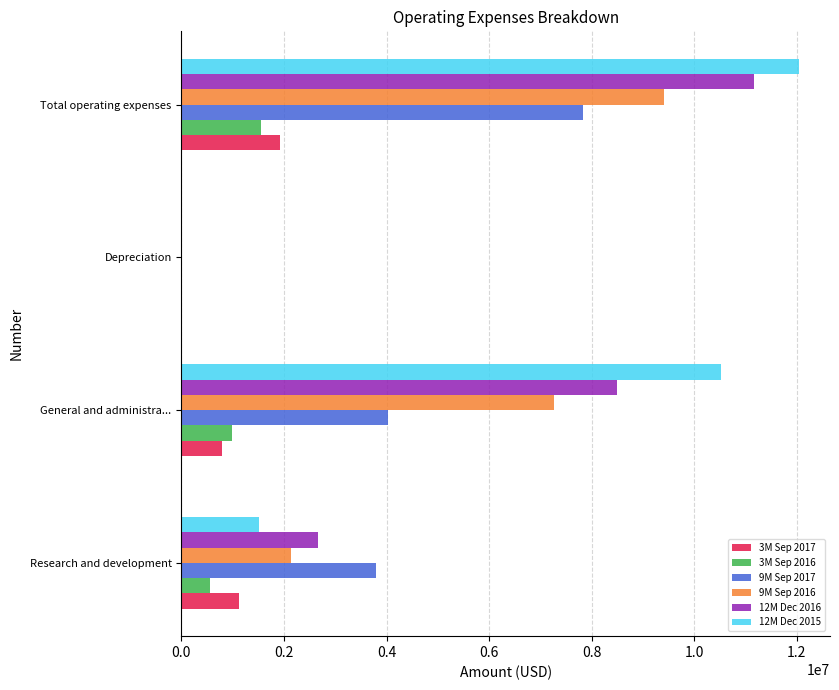

Which series changed the most between General and administra... and Total operating expenses?

9M Sep 2017